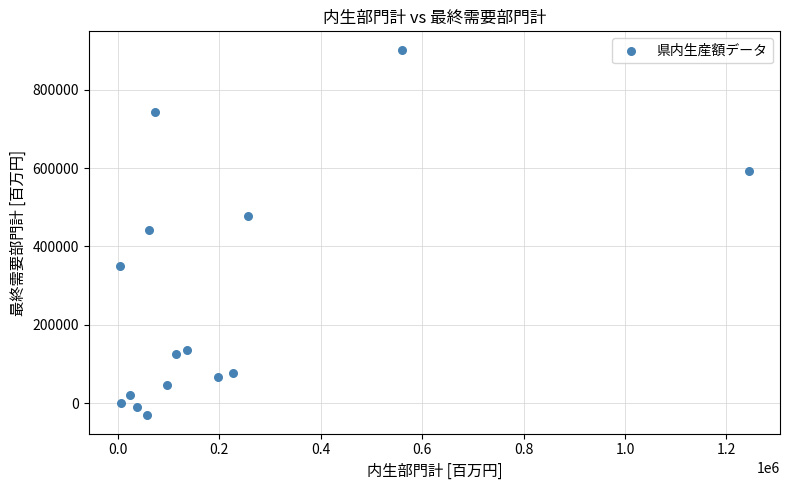

What is the range of X values (max minus min)?

1238949